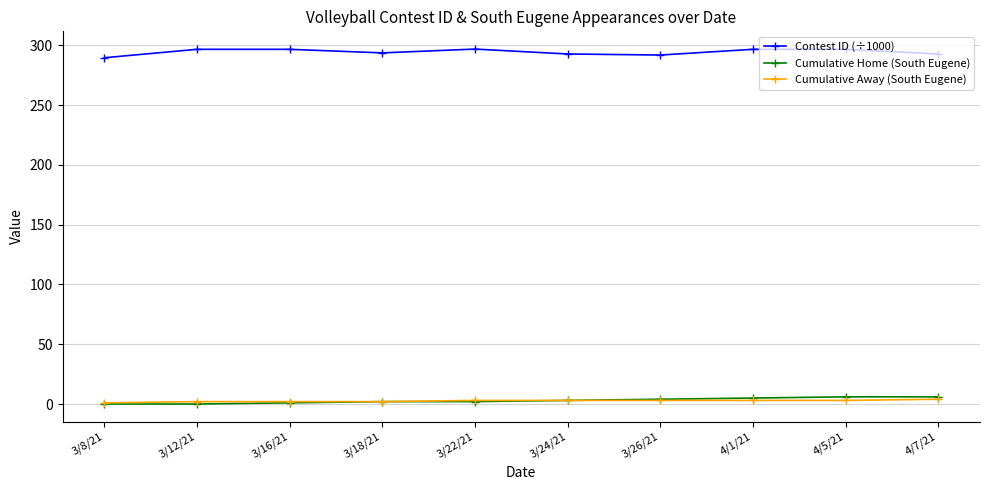

What is the minimum value for Contest ID (÷1000)?

289.6